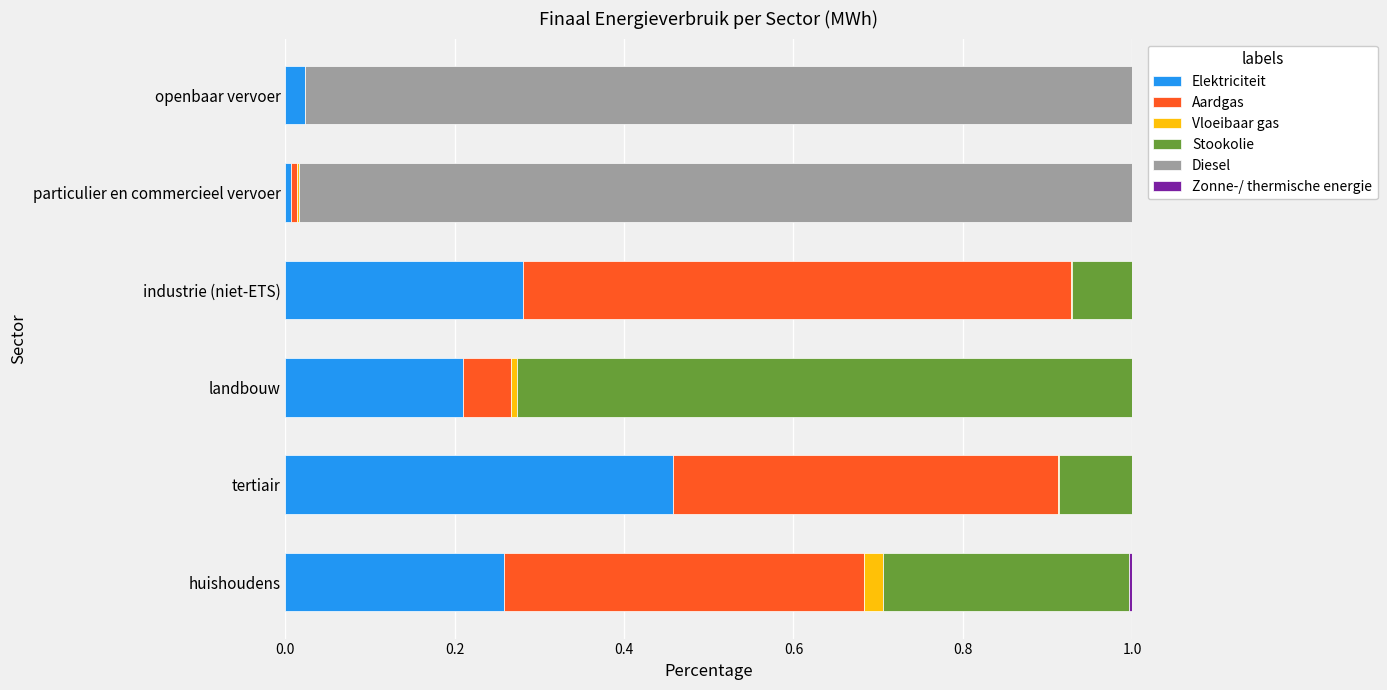

What is the sum of all Elektriciteit values?

1.2